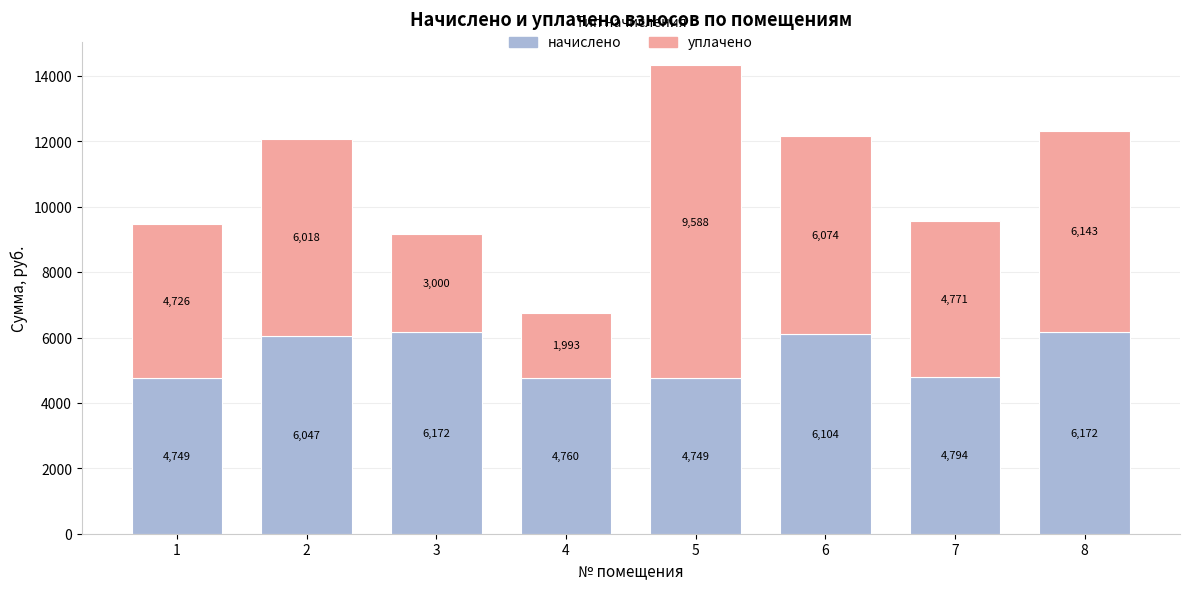

What is the sum of all начислено values?

43547.6